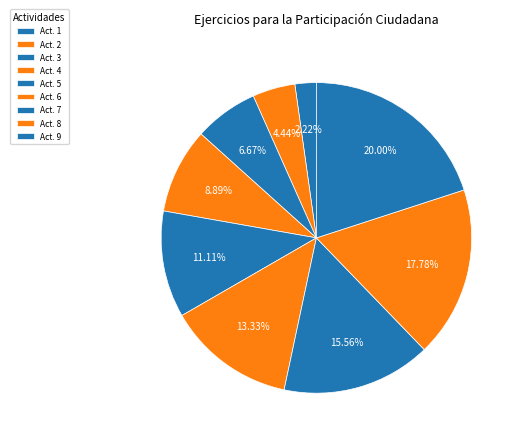

How many segments does this pie chart have?

9